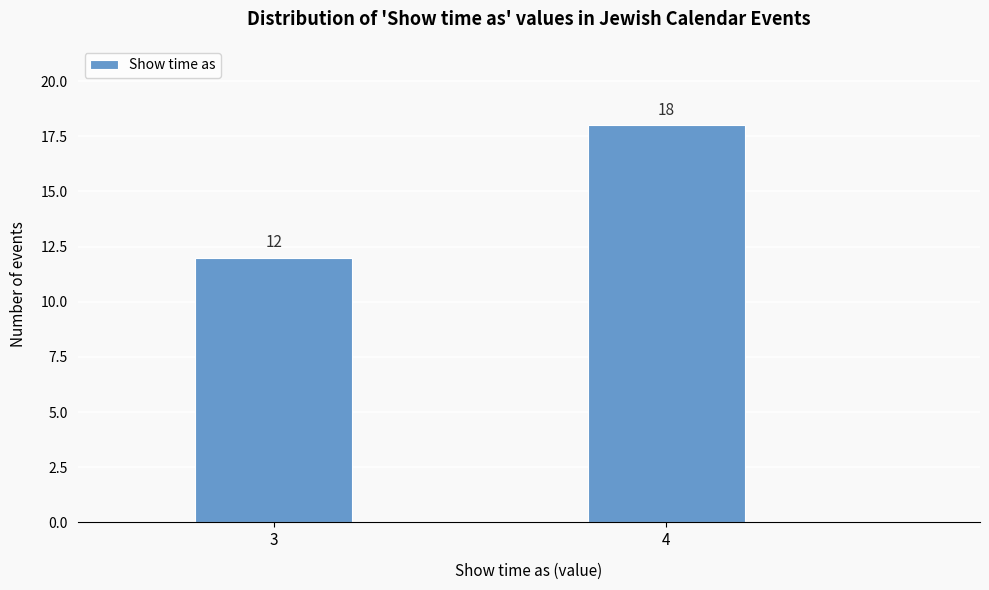

Reading left to right, list all the values displayed in this chart.

12	18